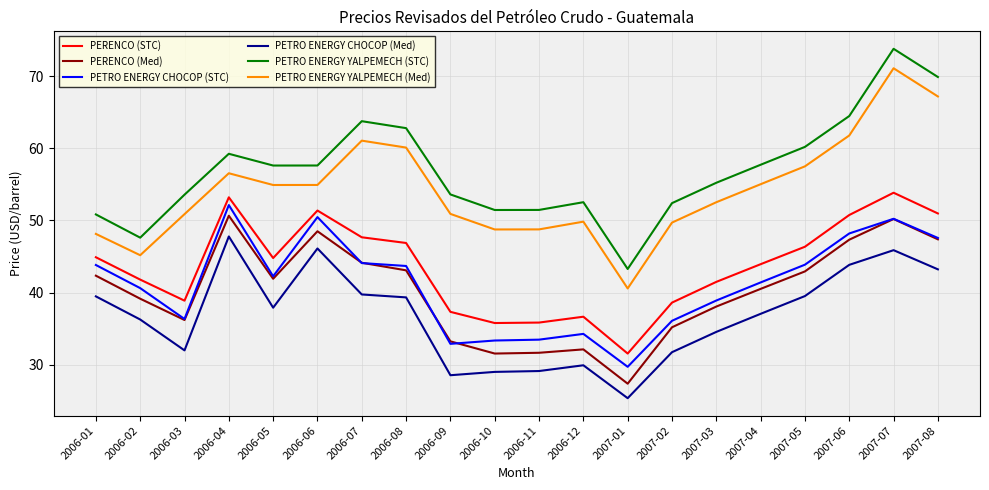

What value does the PETRO ENERGY CHOCOP (STC) series have at 2006-01?

43.8